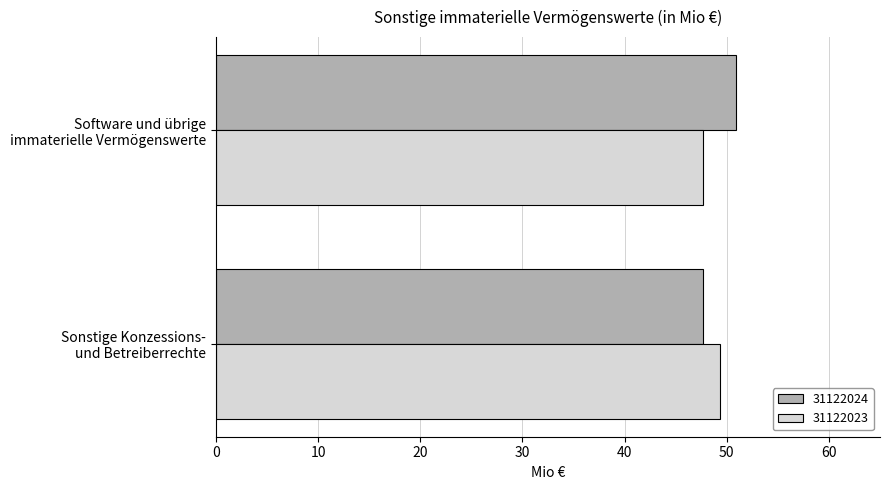

What is the sum of the 31122023 values at Sonstige Konzessions-
und Betreiberrechte and Software und übrige
immaterielle Vermögenswerte?

97.0